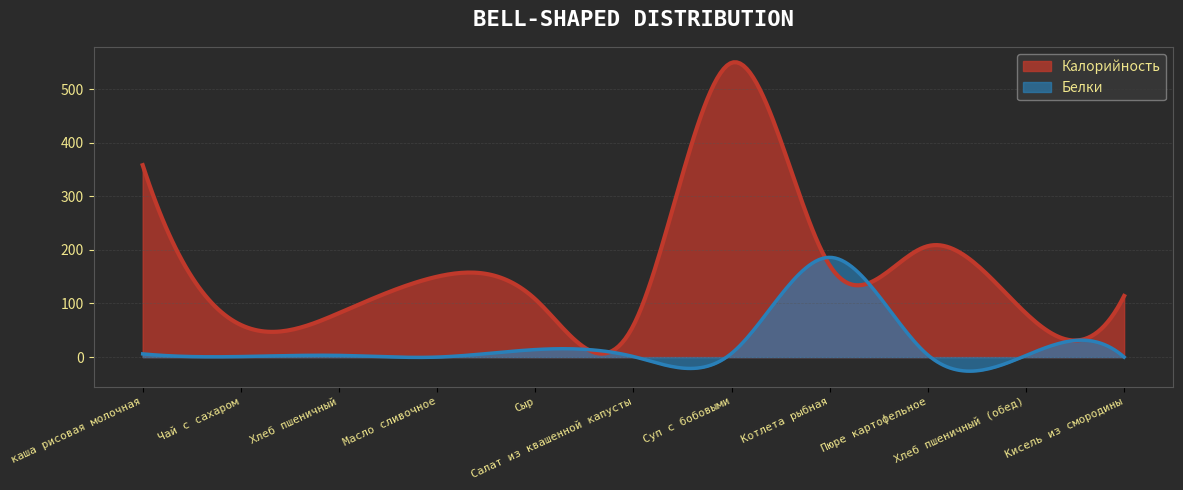

How many lines are shown in the chart?

2